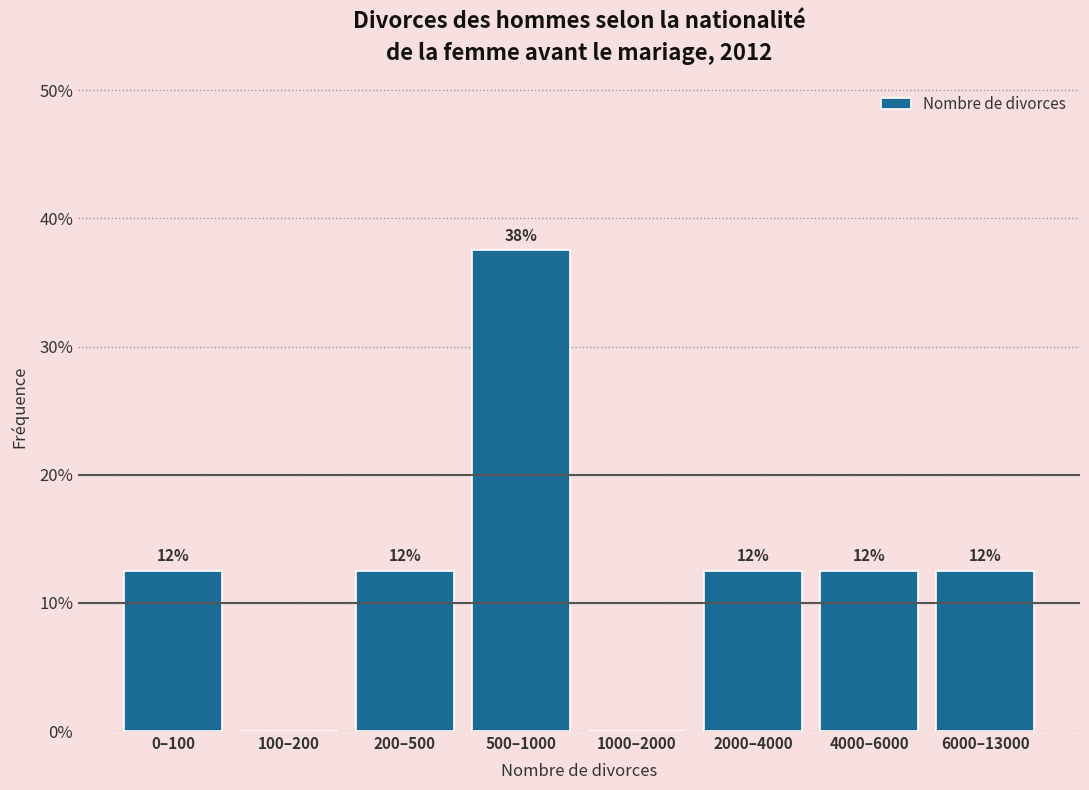

Are the bars horizontal?

No